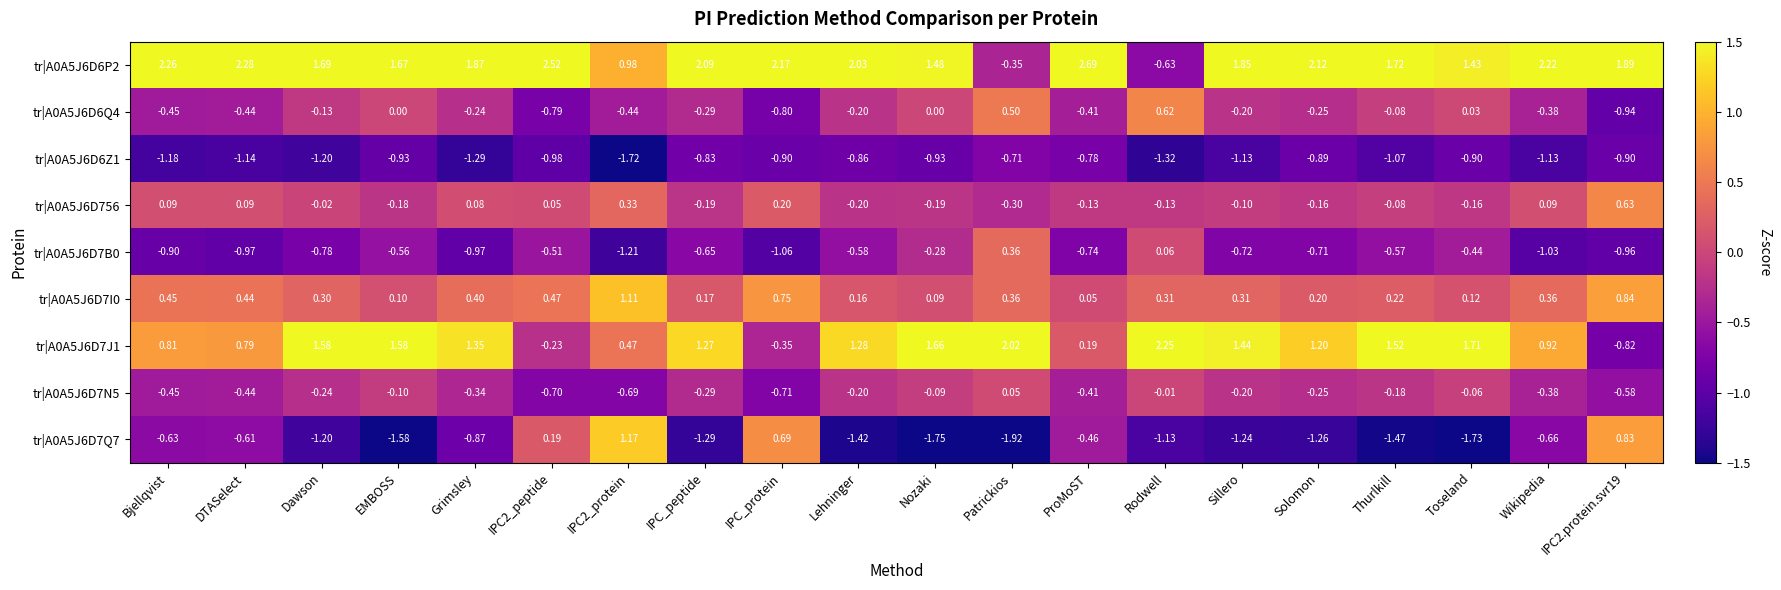

Which category has the highest value across all series?

ProMoST